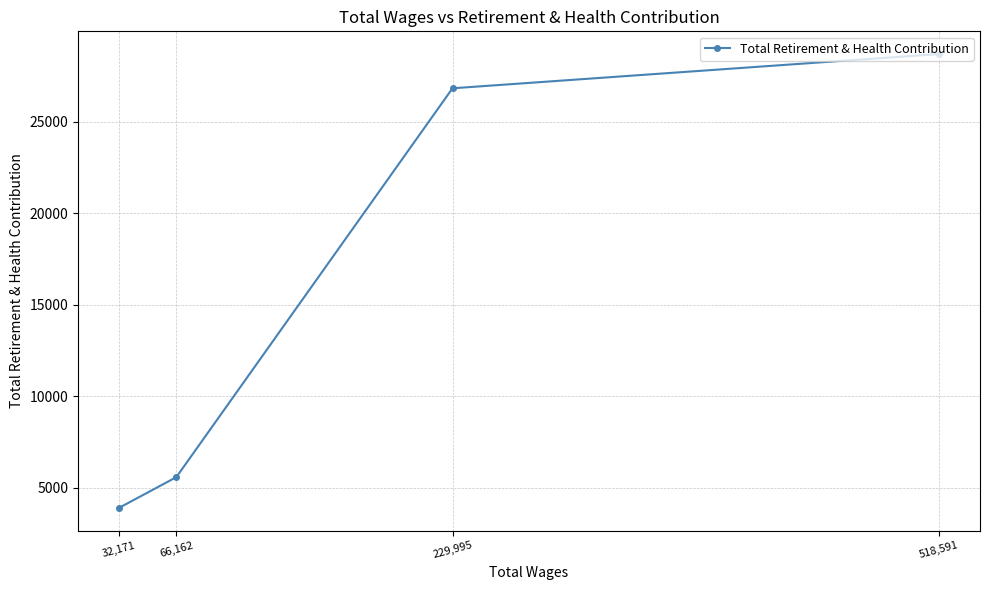

What is the difference between the values at 229,995 and 32,171?

22934